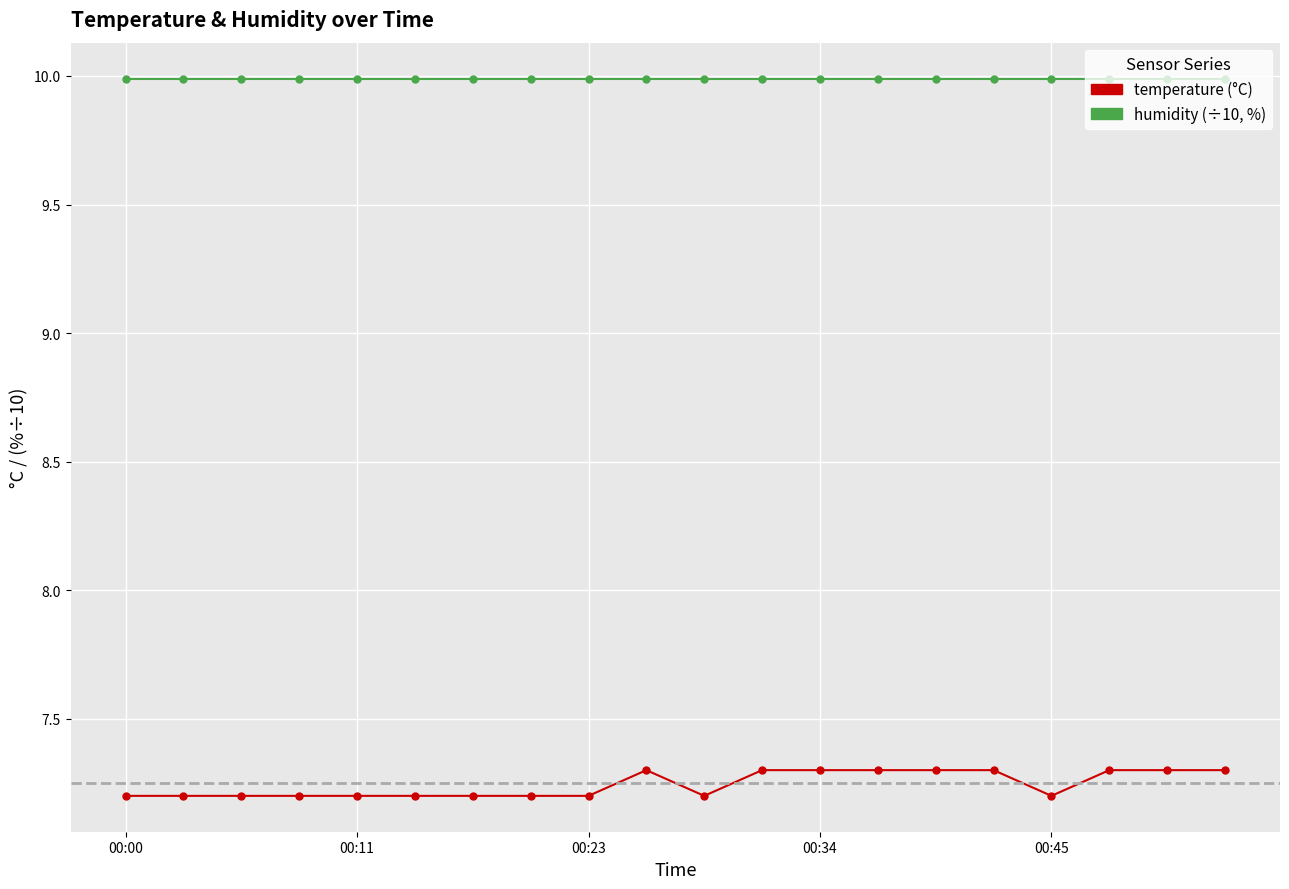

What is the minimum value shown in the chart?

7.2